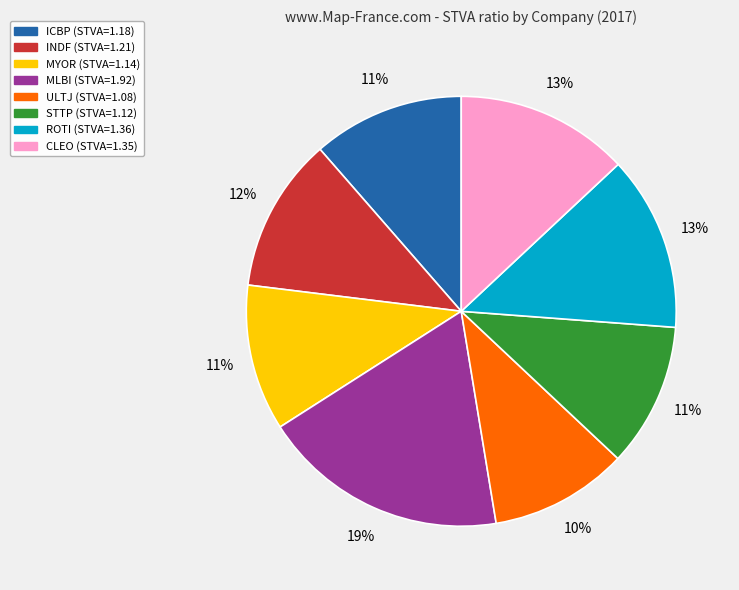

Do ROTI and ICBP together represent more than half of the pie?

No